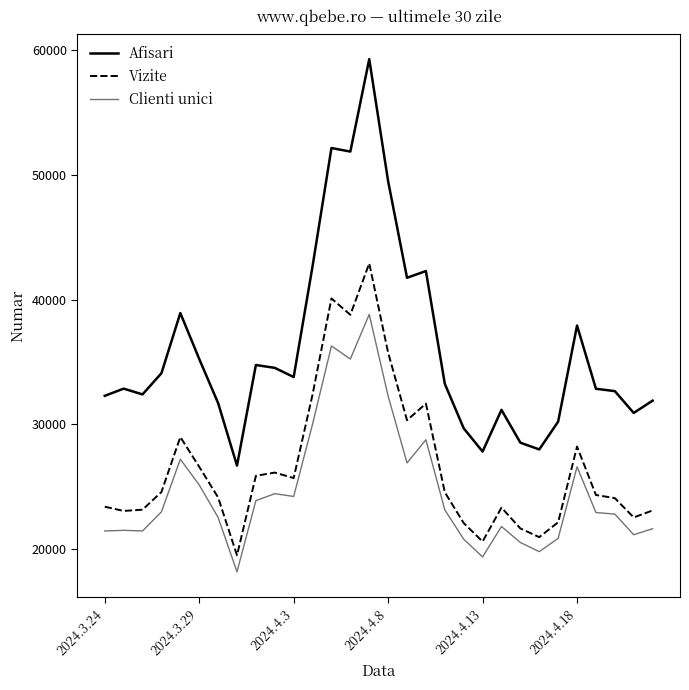

How many lines are shown in the chart?

3